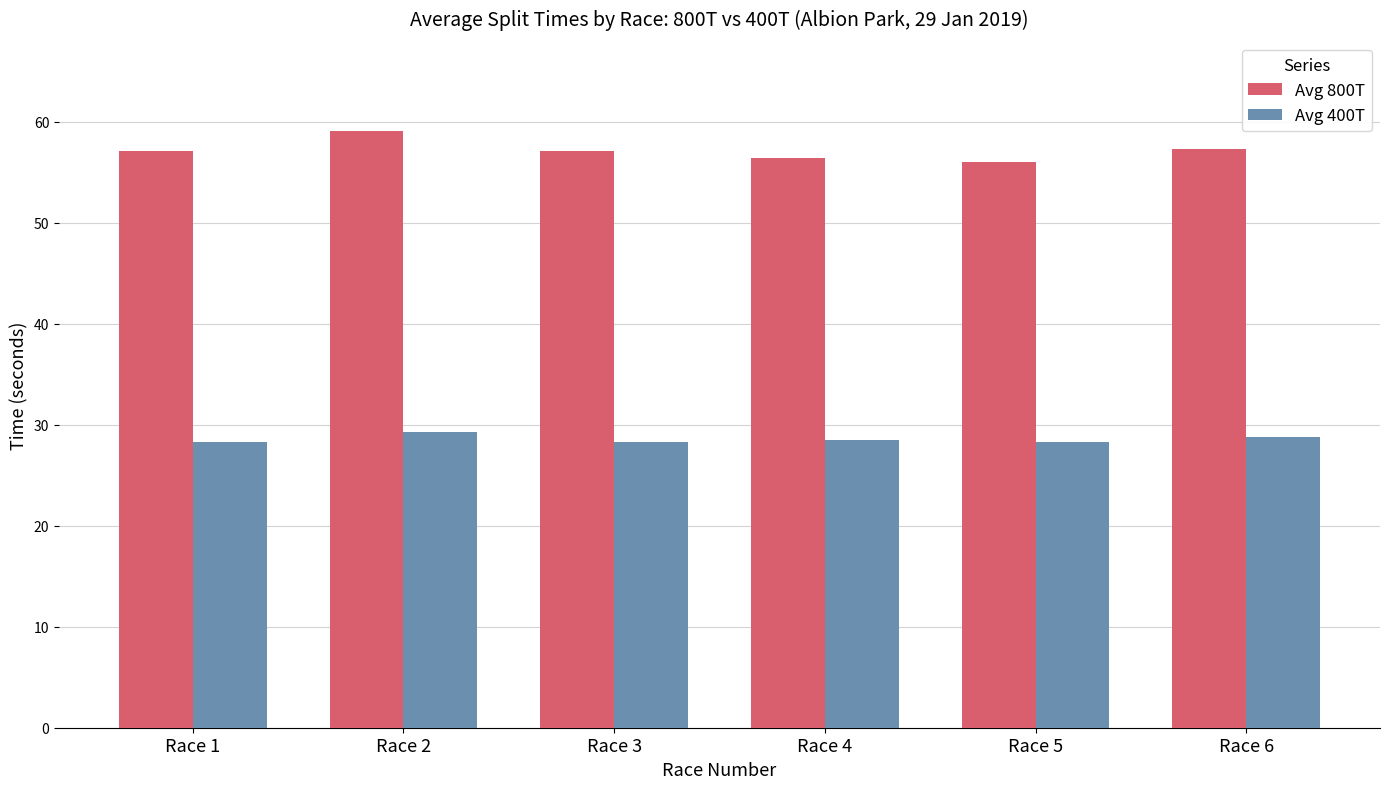

Between Race 3 and Race 5, which series saw the biggest shift?

Avg 800T